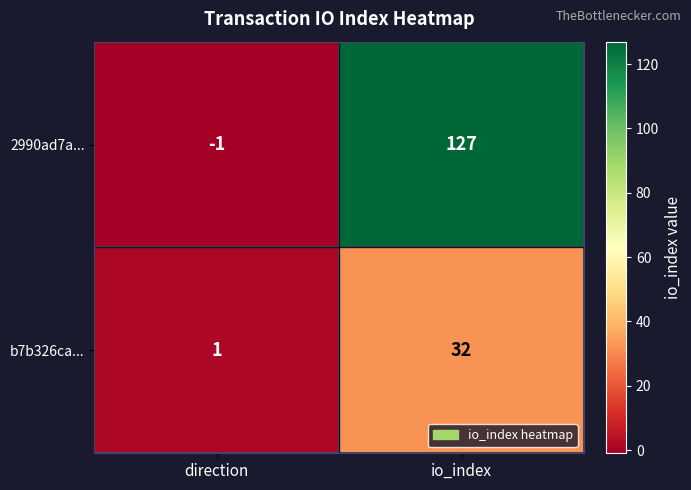

Which category has the highest value across all series?

io_index